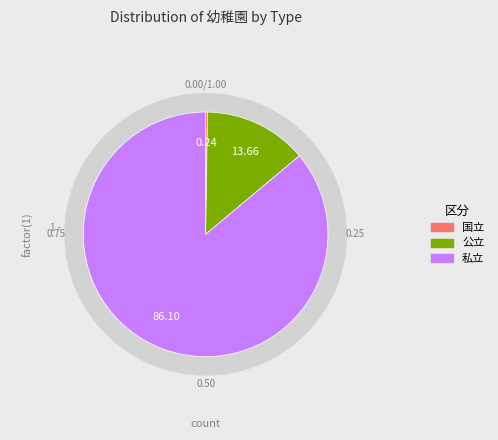

At 国立, list the series in order from smallest to largest.

国立, 公立, 私立